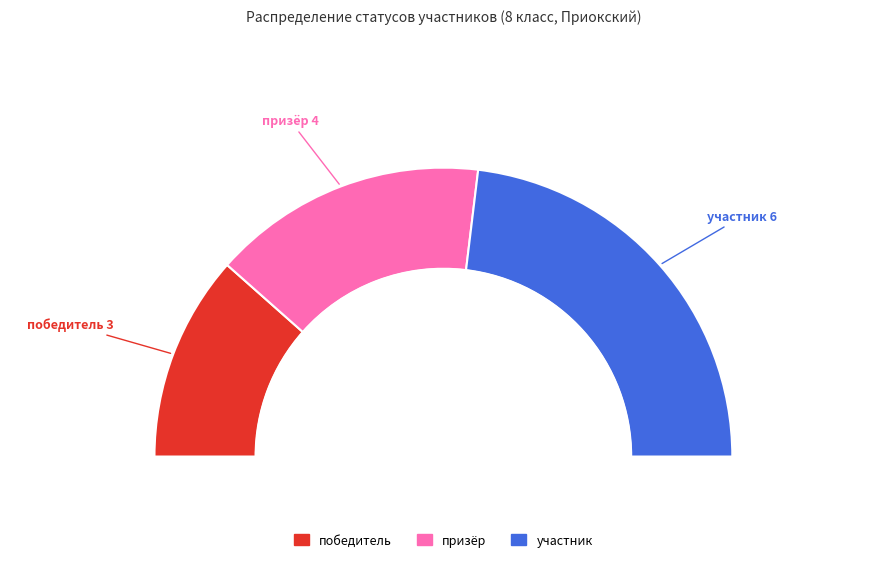

To the nearest percent, what percentage of the pie is победитель?

23%